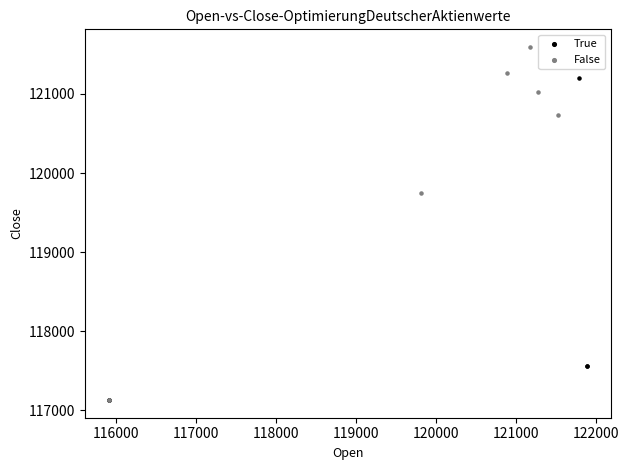

Which series contains the highest Y value?

False